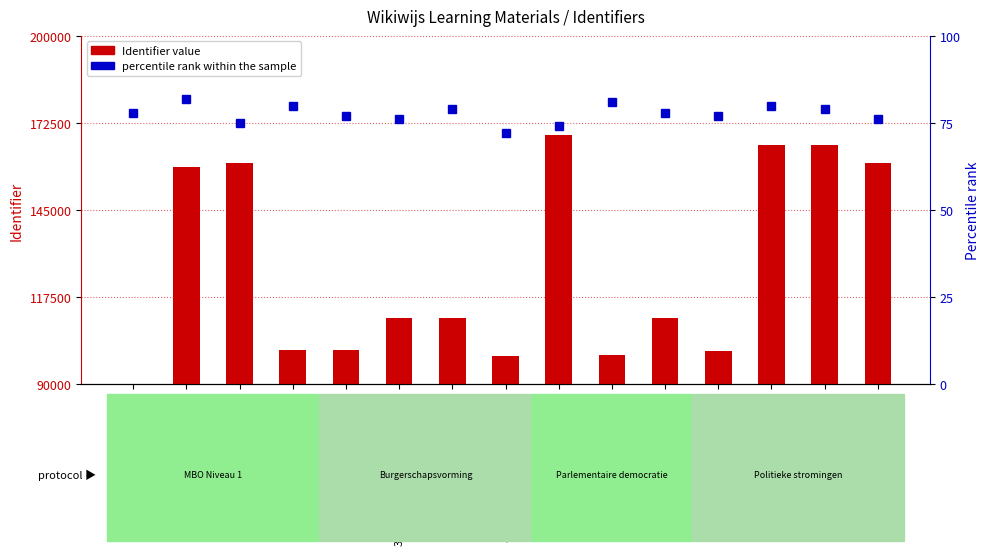

List the labels in order of Identifier value, smallest first.

Wereldburger!, 5) Millennium doelstellingen, 7) Internationale chat, Verdieping, 1) Wereldburger Quiz, 2) Democratie & Dictatuur, 3) Nederland een democratie, 4) Waar sta jij?, Afsluitende opdracht, Doel & inhoud, Opdrachtenoverzicht, Tips & links, Een wereld ROC, Afkomst gadgets, 6) Politieke gevangenen